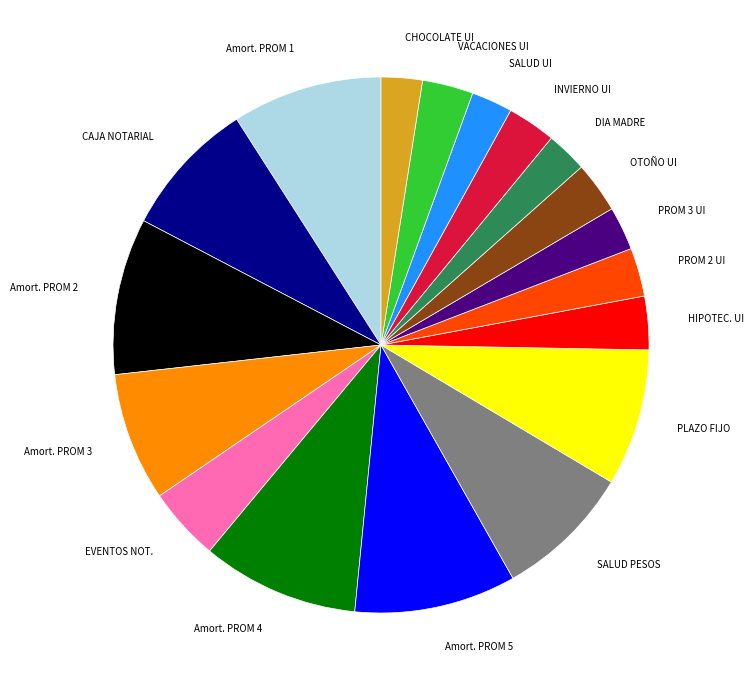

How many slices are in this pie chart?

18